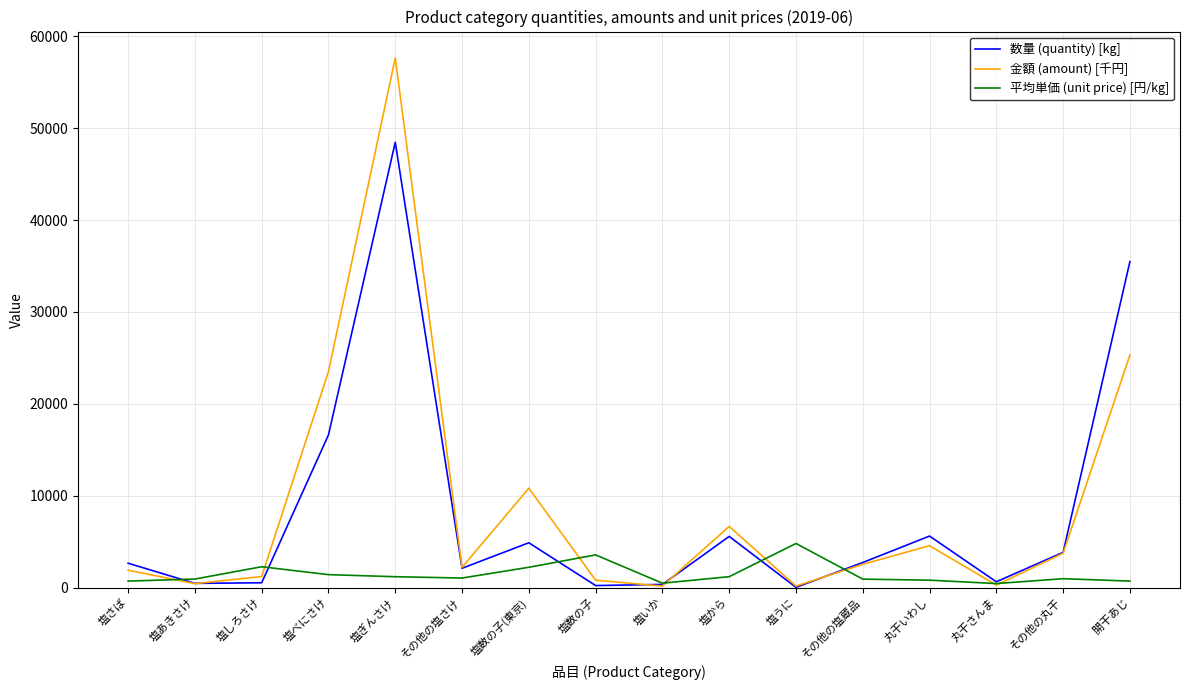

Rank the series by their maximum value, from highest to lowest.

金額 (amount) [千円], 数量 (quantity) [kg], 平均単価 (unit price) [円/kg]